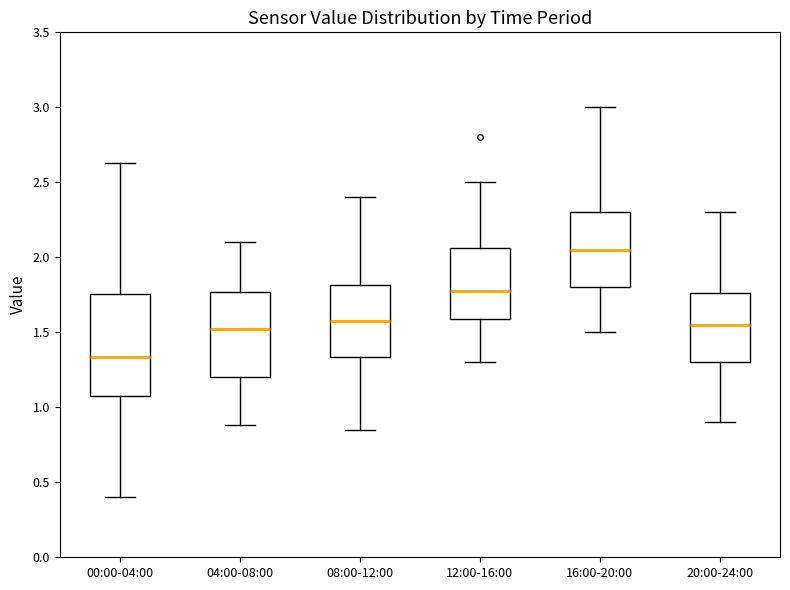

Where is the upper edge of the box for 08:00-12:00 on the y-axis? The values are not printed on the chart, so give them approximately, as read against the axis.

1.80